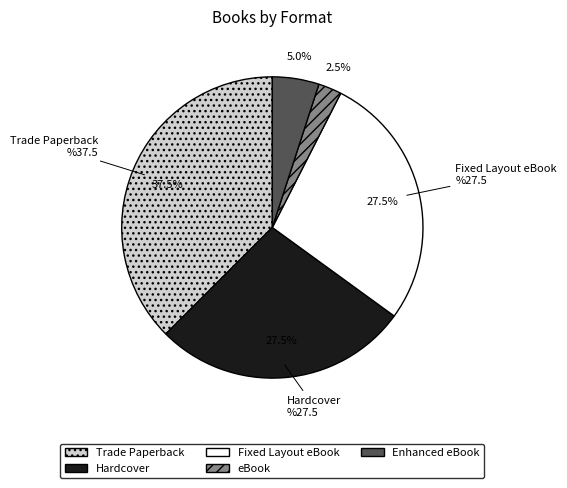

Which category has the biggest portion of the pie?

Trade Paperback